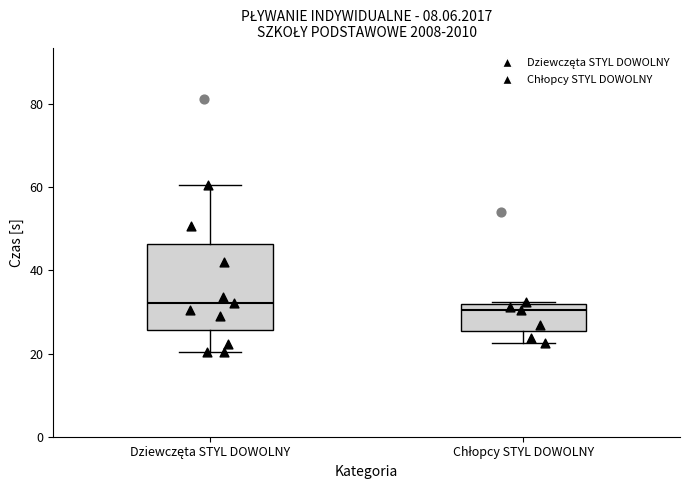

Reading left to right, read every box against the y-axis: the position of its median line, the range the box covers, and the ends of its whiskers. The values are not printed on the chart, so give them approximately, as read against the axis.

Dziewczęta STYL DOWOLNY: median 32, box 26 to 46, whiskers 20 to 60
Chłopcy STYL DOWOLNY: median 30, box 26 to 32, whiskers 22 to 32 (just above the box's upper edge)